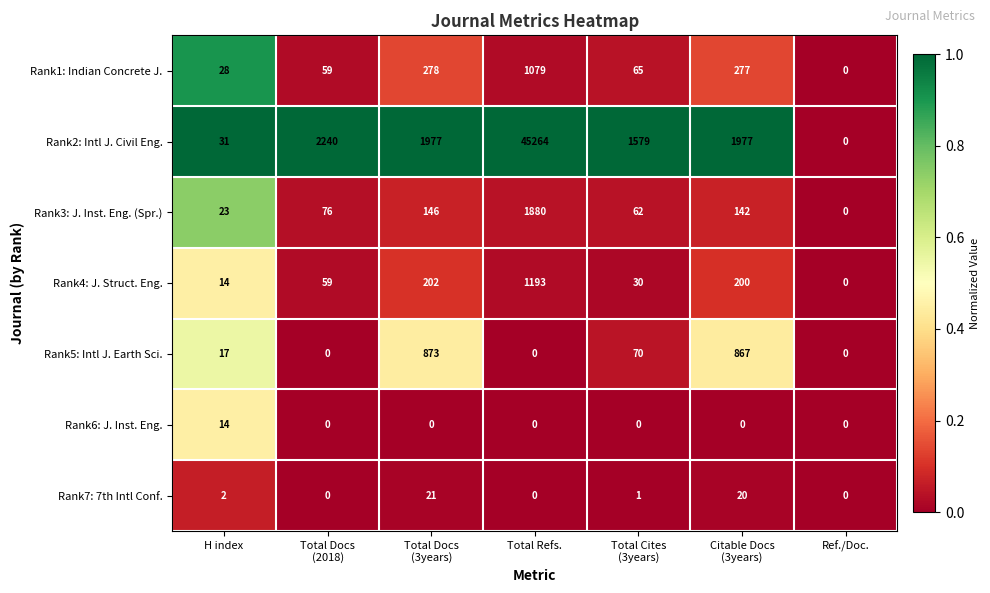

What is the approximate value of Rank2: Intl J. Civil Eng. at Total Refs., to the nearest 100?

45300